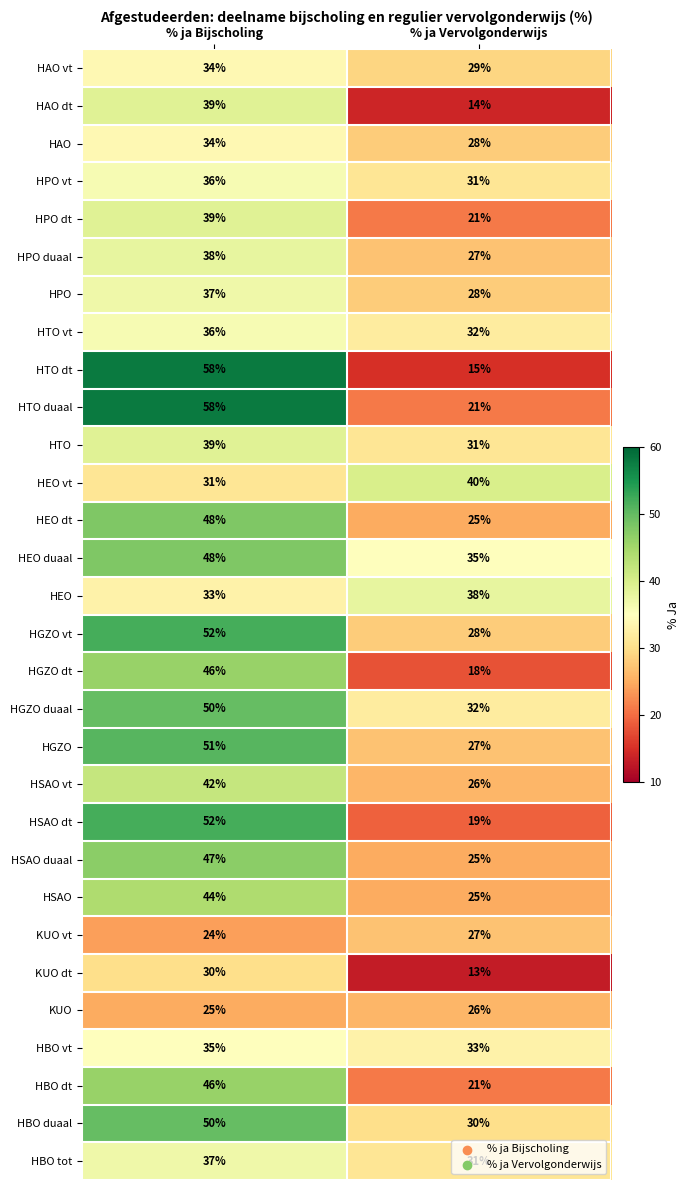

Which series has the largest total across all categories?

HEO duaal